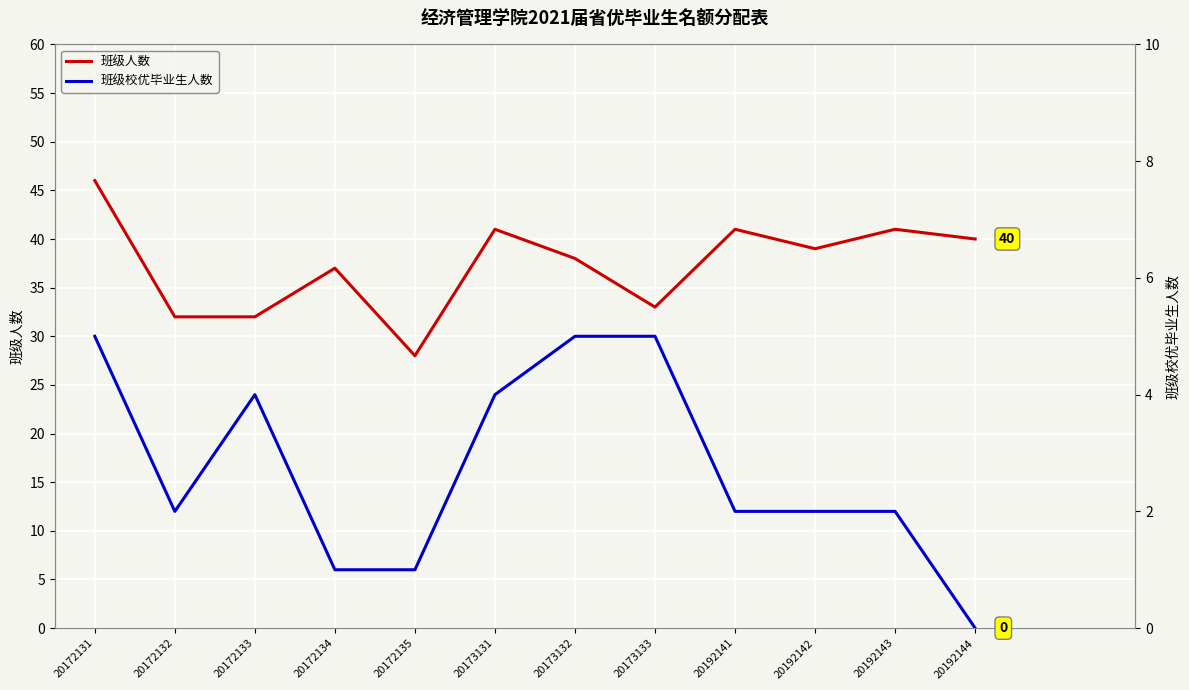

The 班级人数 series shows 10 at 20192144. True or false?

False